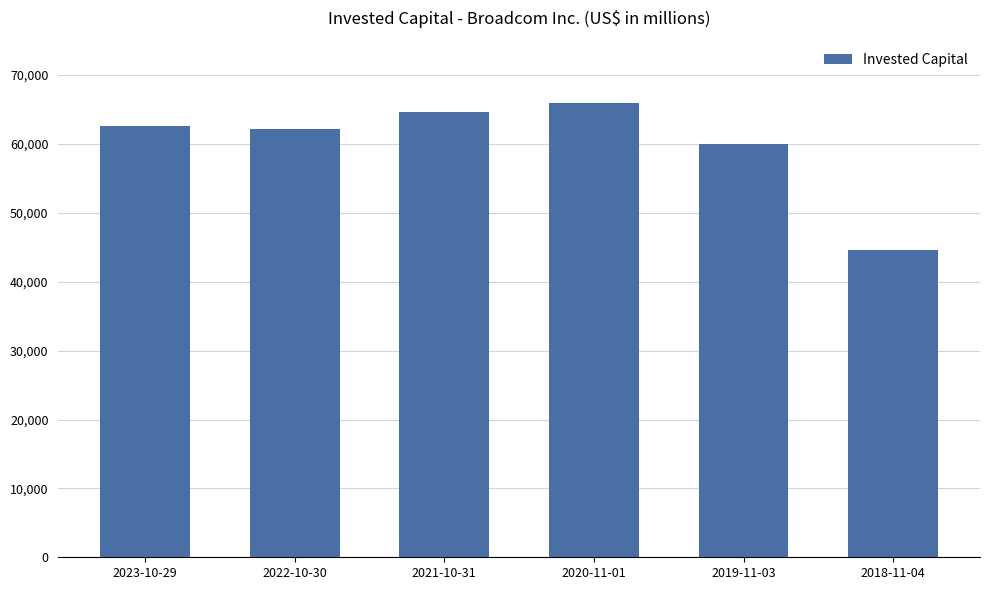

How many data points are less than 62670?

3